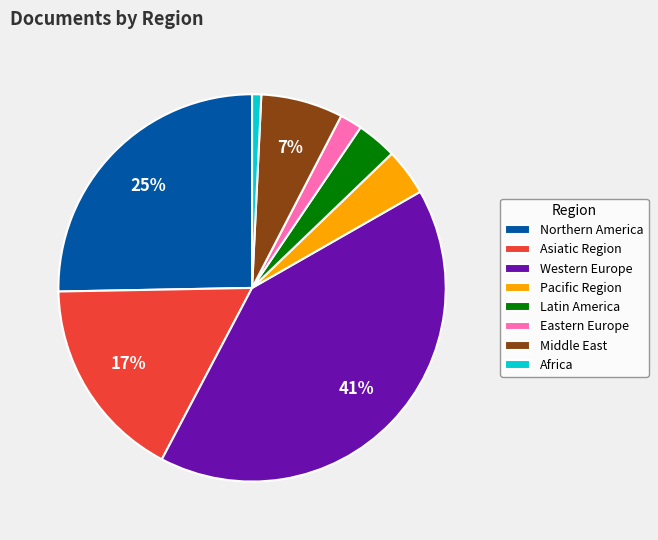

How many slices are in this pie chart?

8